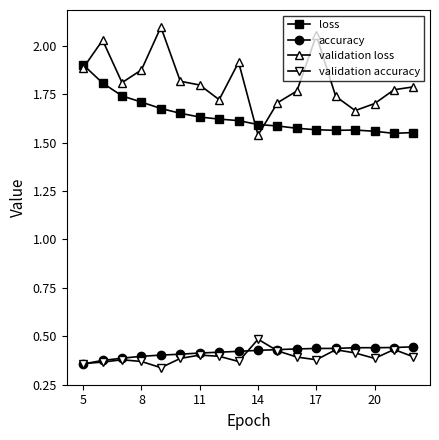

True or false: validation accuracy and loss cross at least once.

False